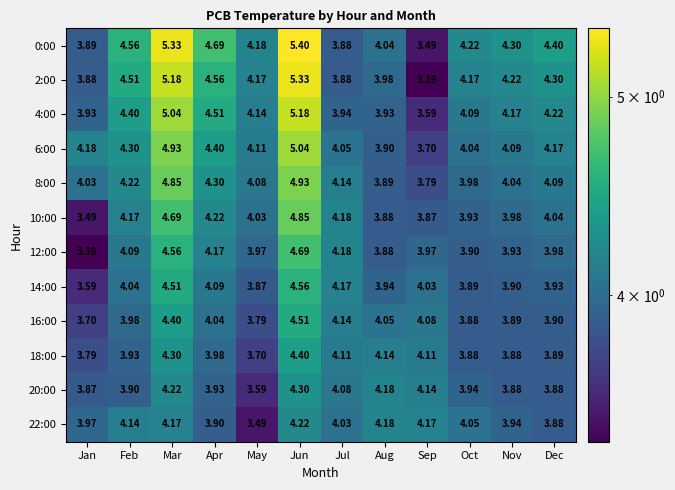

Between May and Sep, which series saw the biggest shift?

2:00